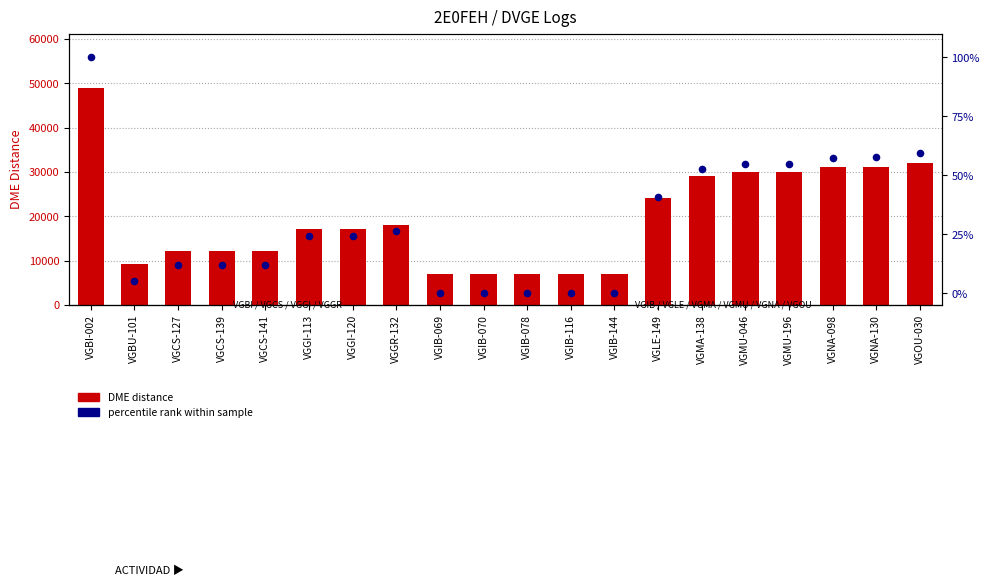

At how many categories does at least one series exceed 15377?

11